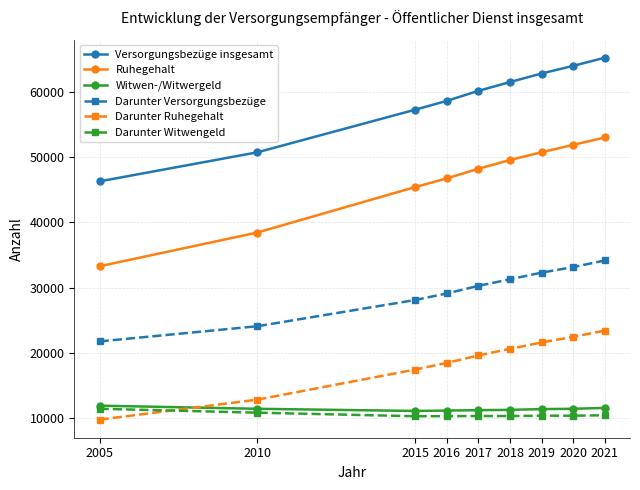

What is the average value of the Witwen-/Witwergeld series?

11386